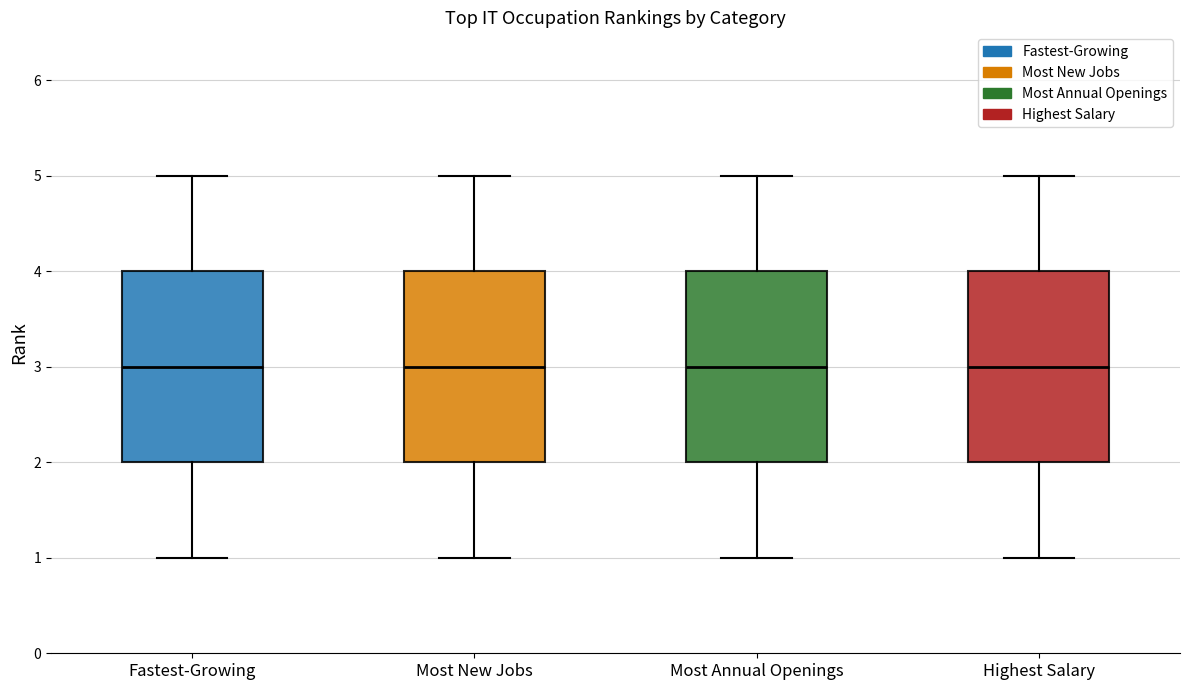

Reading left to right, read every box against the y-axis: the position of its median line, the range the box covers, and the ends of its whiskers. The values are not printed on the chart, so give them approximately, as read against the axis.

Fastest-Growing: median 3, box 2 to 4, whiskers 1 to 5
Most New Jobs: median 3, box 2 to 4, whiskers 1 to 5
Most Annual Openings: median 3, box 2 to 4, whiskers 1 to 5
Highest Salary: median 3, box 2 to 4, whiskers 1 to 5